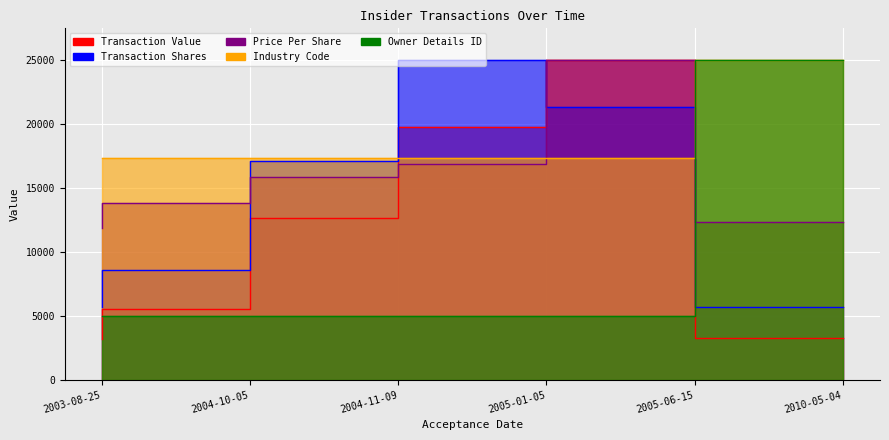

How many intersections are there between transactionValue and transactionPricePerShare?

1